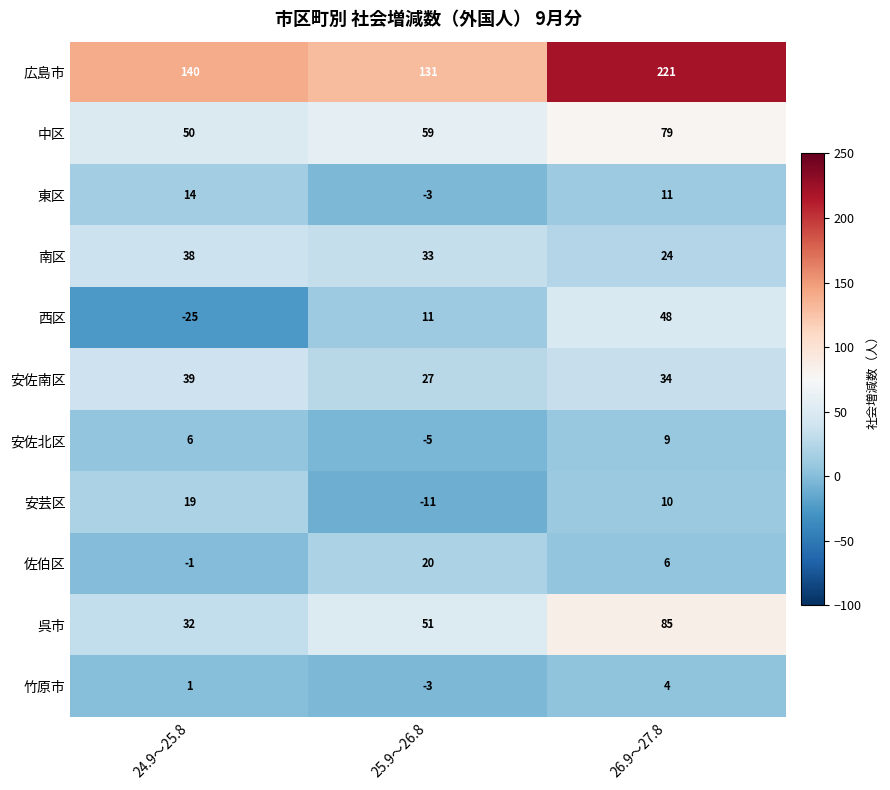

True or false: 西区 has a value of 48 at 26.9～27.8.

True